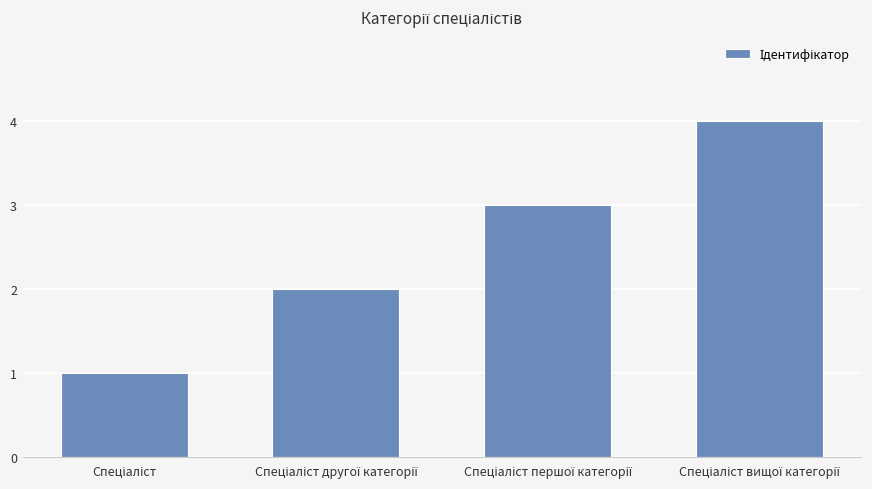

What is the greatest value displayed?

4